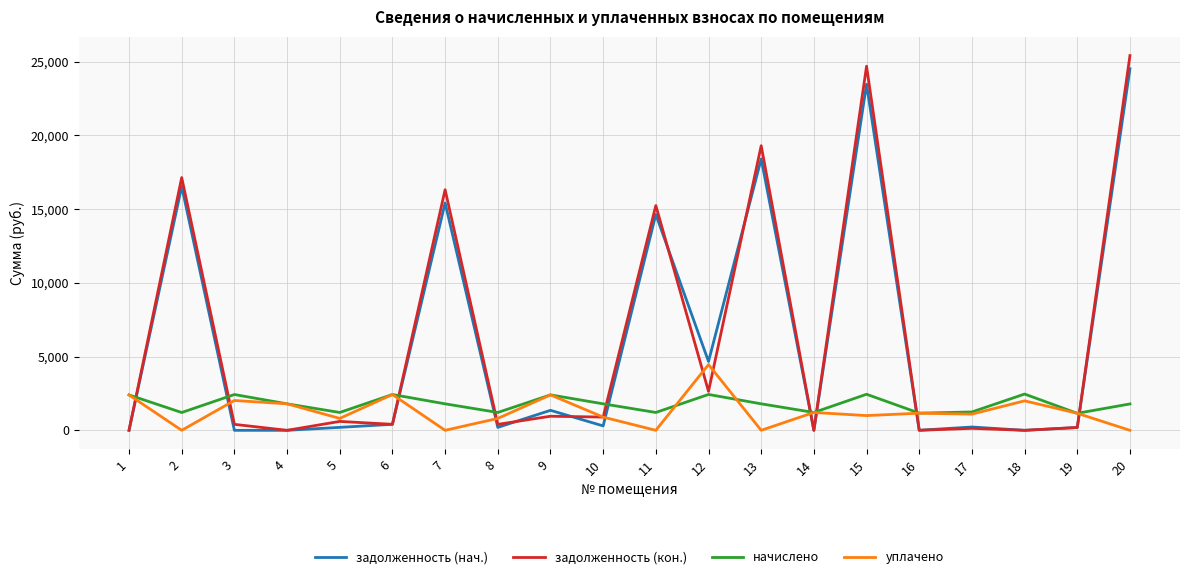

How many intersections are there between начислено and задолженность (нач.)?

9